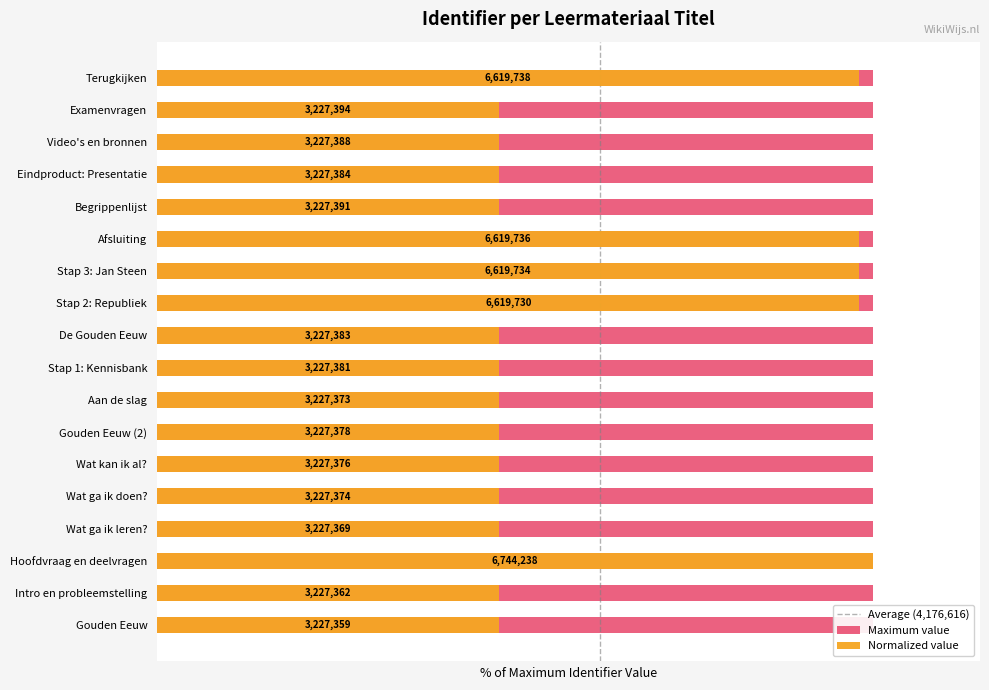

Reading right to left, what are all the values shown in this chart?

Terugkijken=98.2	Examenvragen=47.9	Video's en bronnen=47.9	Eindproduct: Presentatie=47.9	Begrippenlijst=47.9	Afsluiting=98.2	Stap 3: Jan Steen=98.2	Stap 2: Republiek=98.2	De Gouden Eeuw=47.9	Stap 1: Kennisbank=47.9	Aan de slag=47.9	Gouden Eeuw (2)=47.9	Wat kan ik al?=47.9	Wat ga ik doen?=47.9	Wat ga ik leren?=47.9	Hoofdvraag en deelvragen=100.0	Intro en probleemstelling=47.9	Gouden Eeuw=47.9